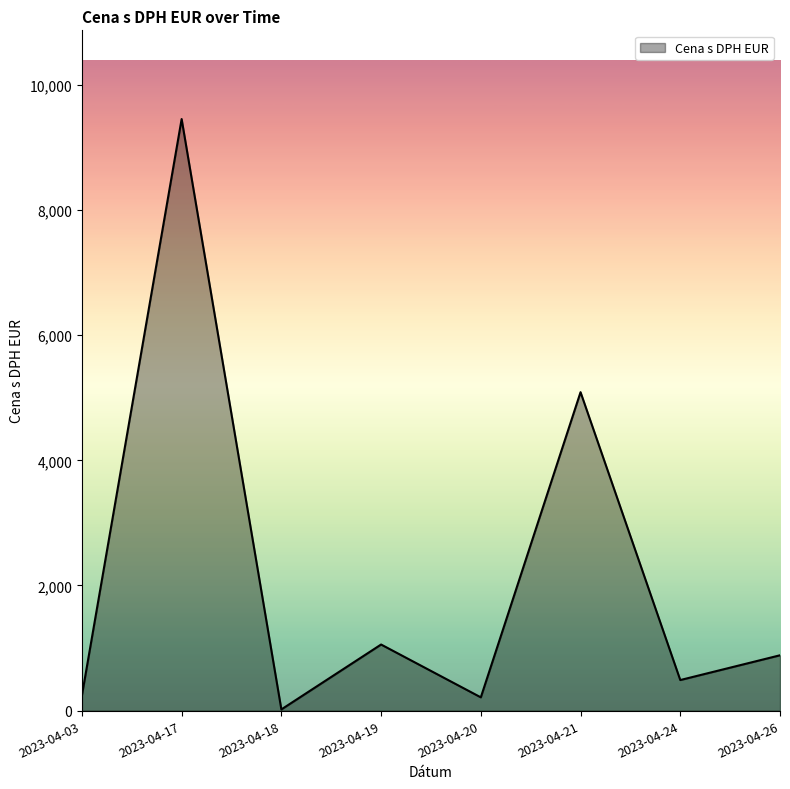

What is the average value?

2180.6